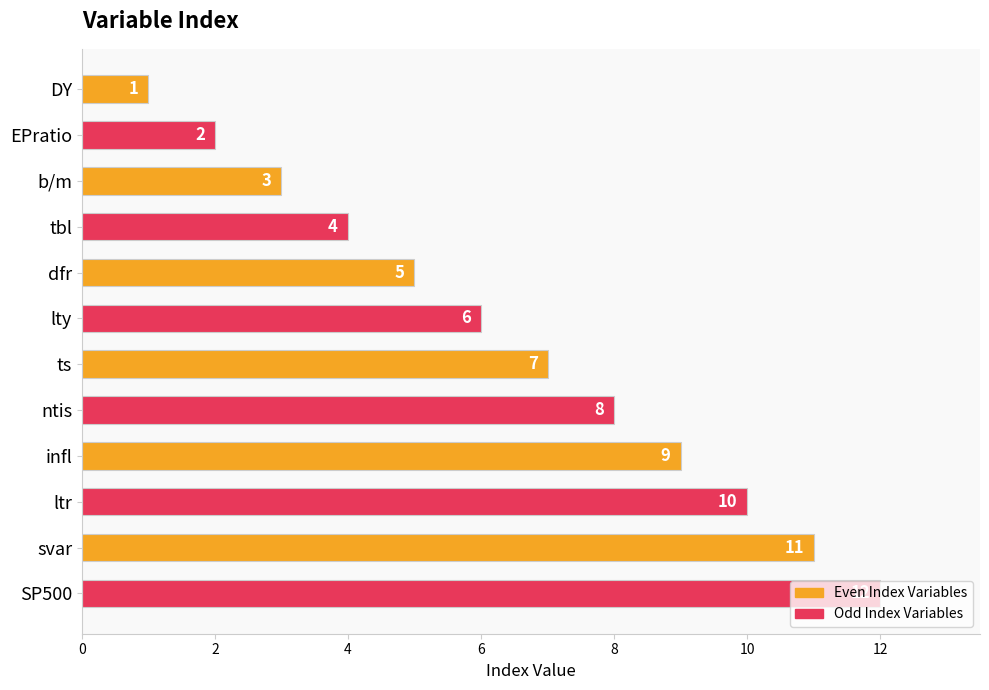

List the labels in order of value, smallest first.

DY, EPratio, b/m, tbl, dfr, lty, ts, ntis, infl, ltr, svar, SP500